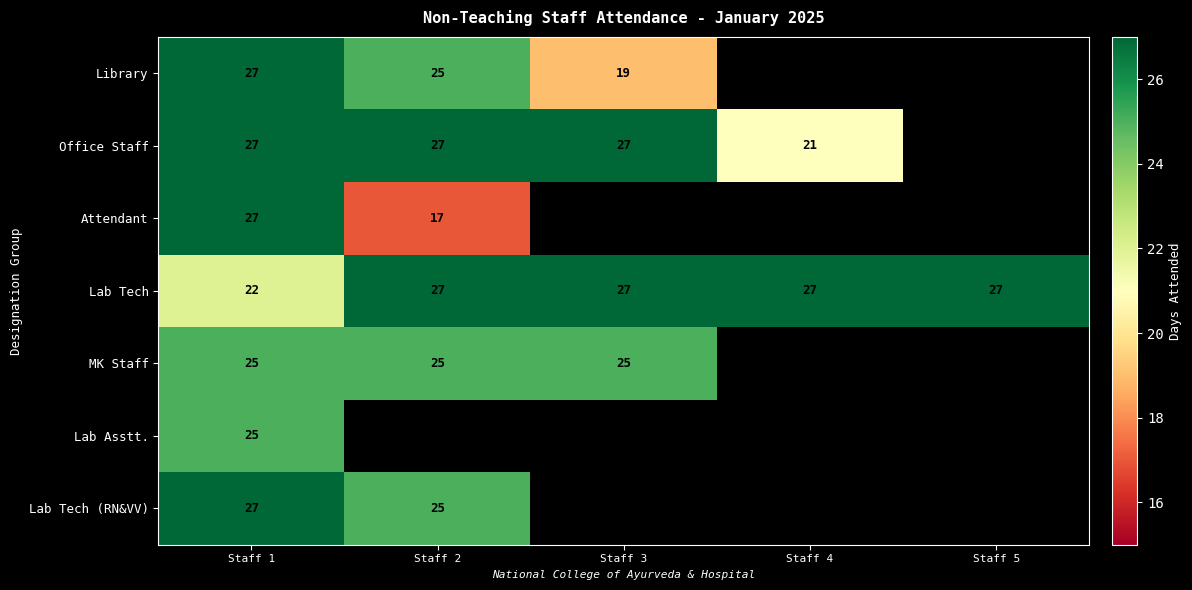

How many distinct data groups are displayed?

7